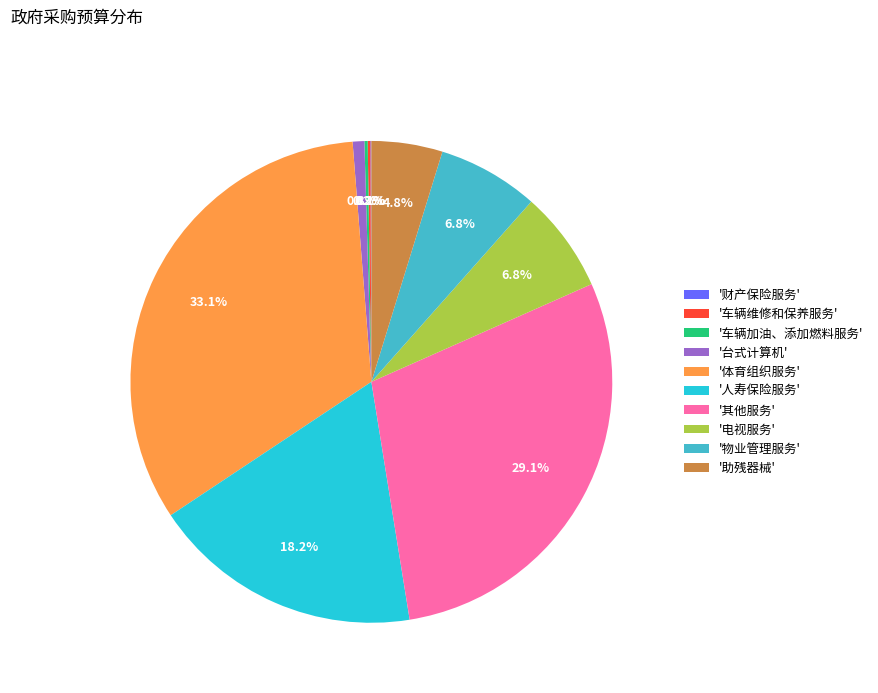

Which category has the biggest portion of the pie?

'体育组织服务'